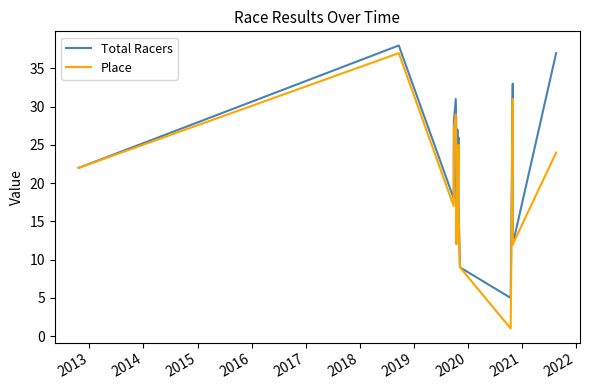

True or false: Total Racers and Place cross at least once.

False